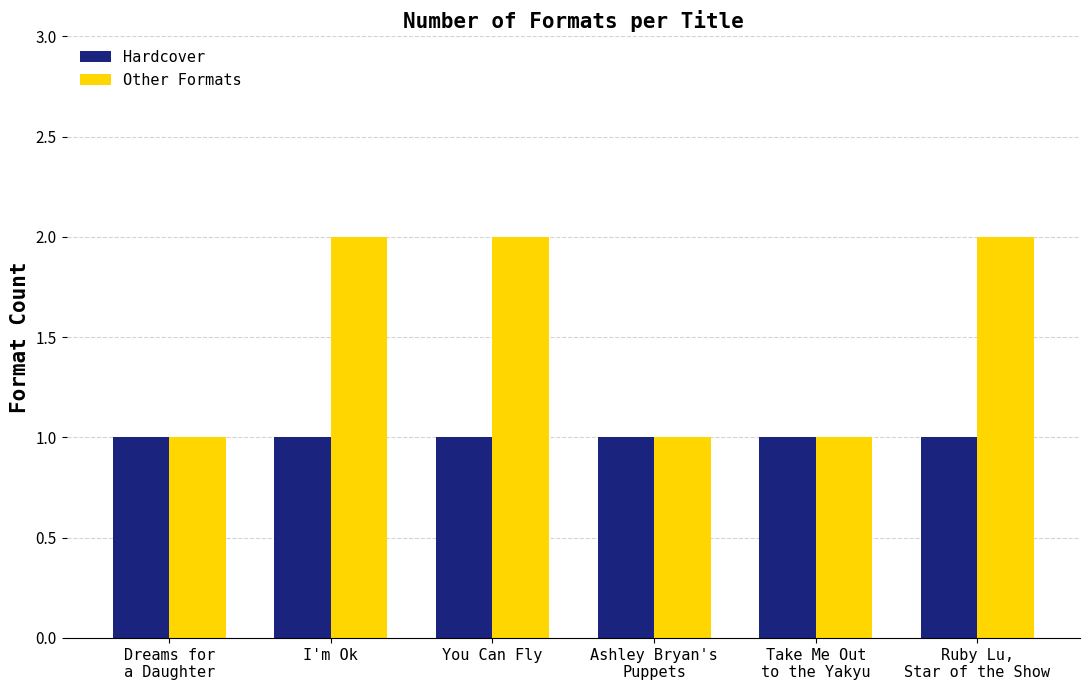

What is the sum of the Hardcover values at Take Me Out
to the Yakyu and You Can Fly?

2